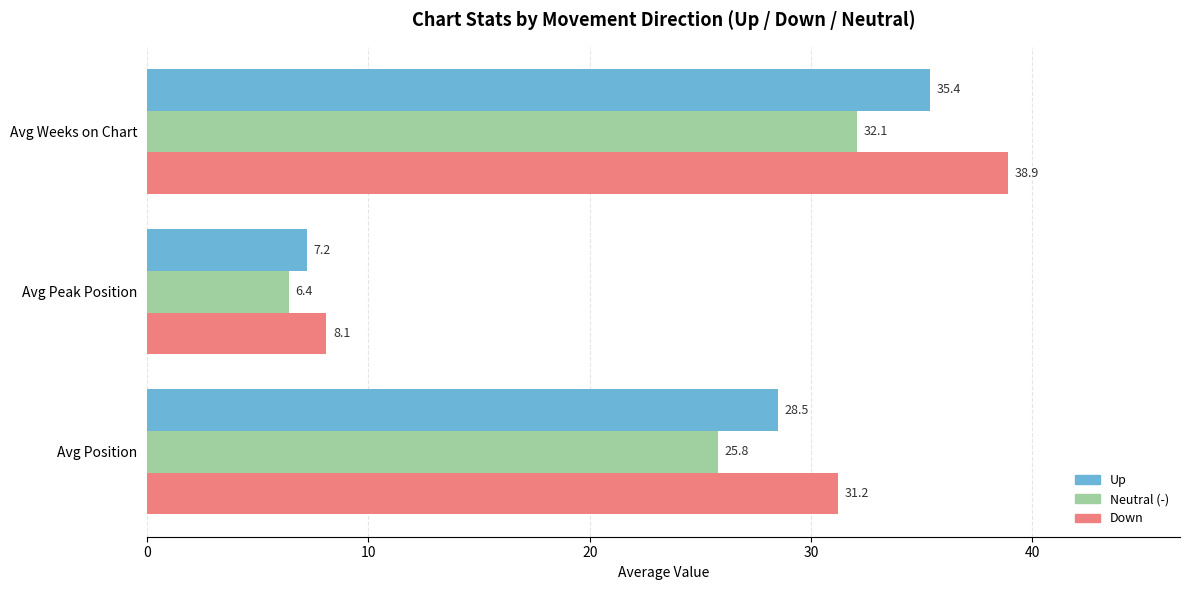

At which category is the sum across all series the highest?

Avg Weeks on Chart